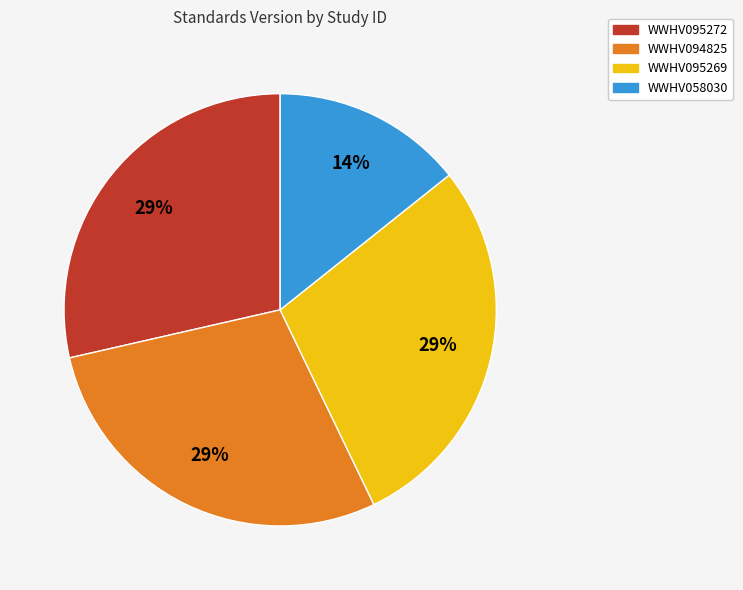

True or false: WWHV094825 accounts for 36% of the total.

False